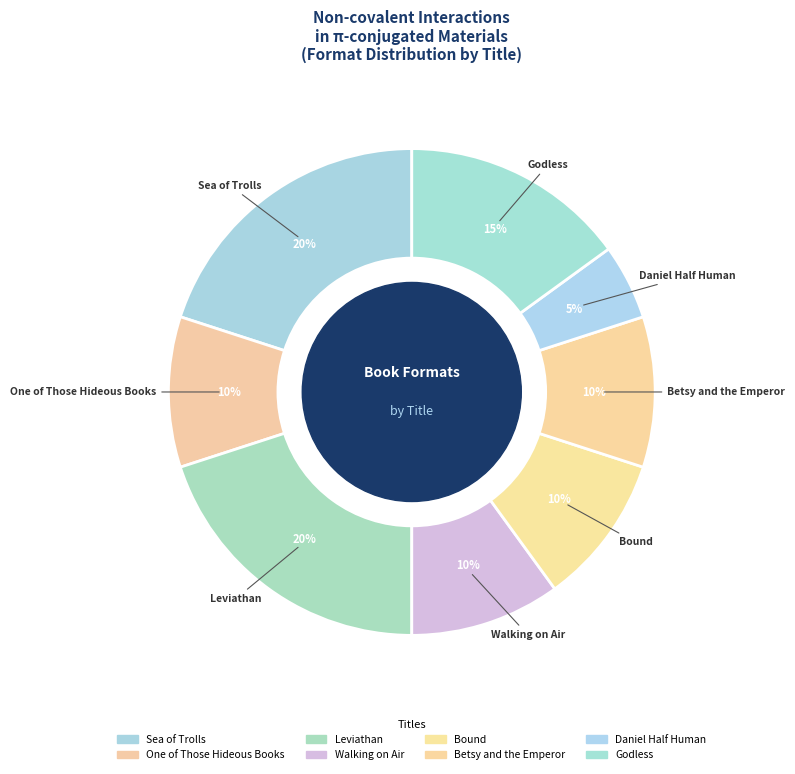

Which category has the smallest portion of the pie?

Daniel Half Human